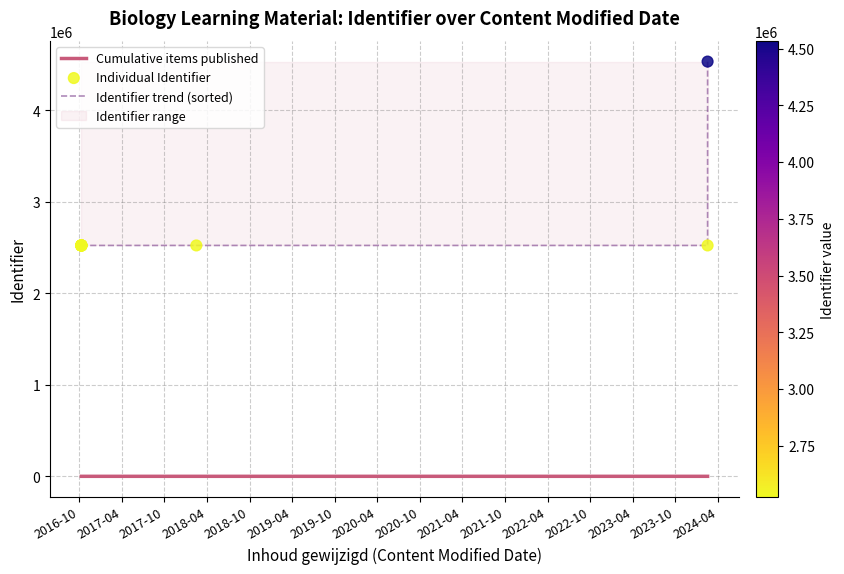

What is the ratio of the value at 2016-10-10 to the value at 2016-10-10?

1.0